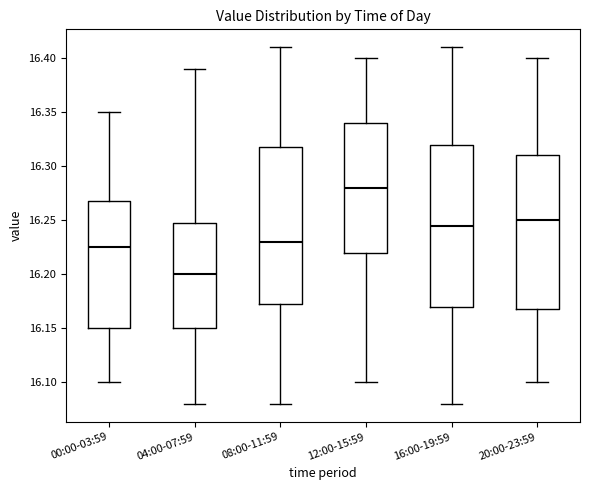

Where is the lower edge of the box for 20:00-23:59 on the y-axis? The values are not printed on the chart, so give them approximately, as read against the axis.

16.170